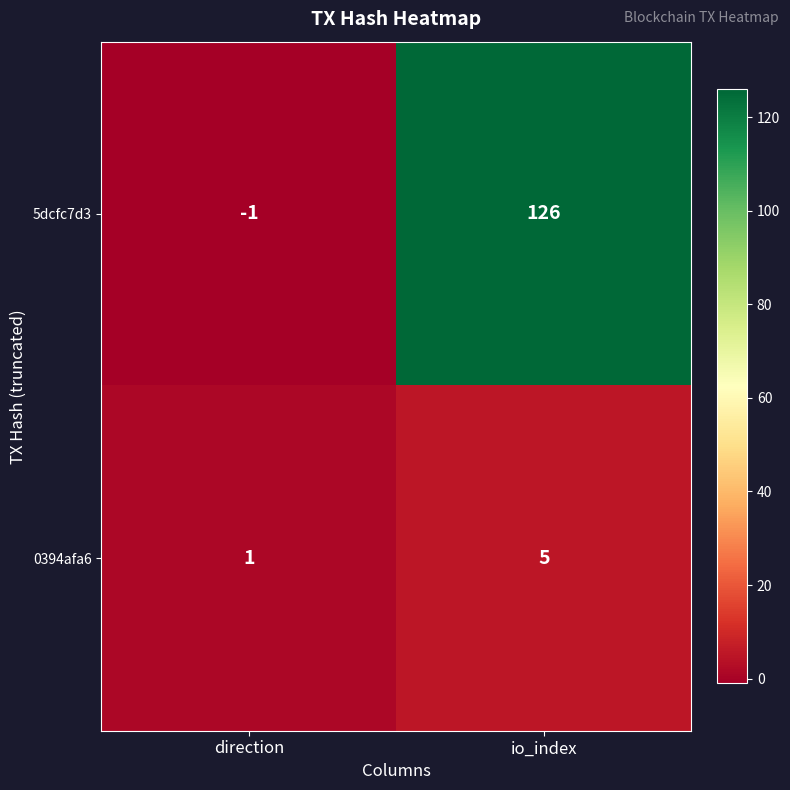

Reading right to left, what are all the values shown in this chart?

5dcfc7d3: 126	-1
0394afa6: 5	1